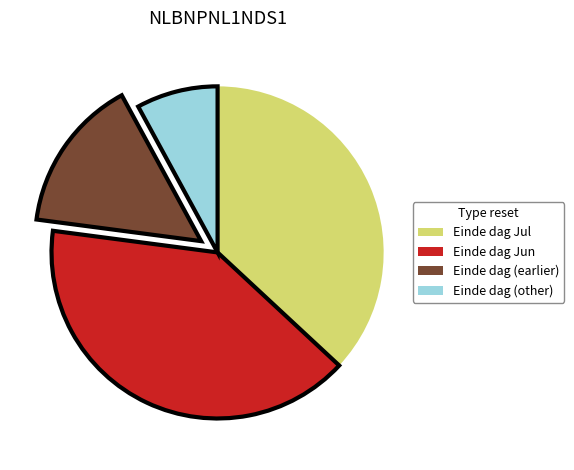

Is there any slice that represents more than half of the pie?

No